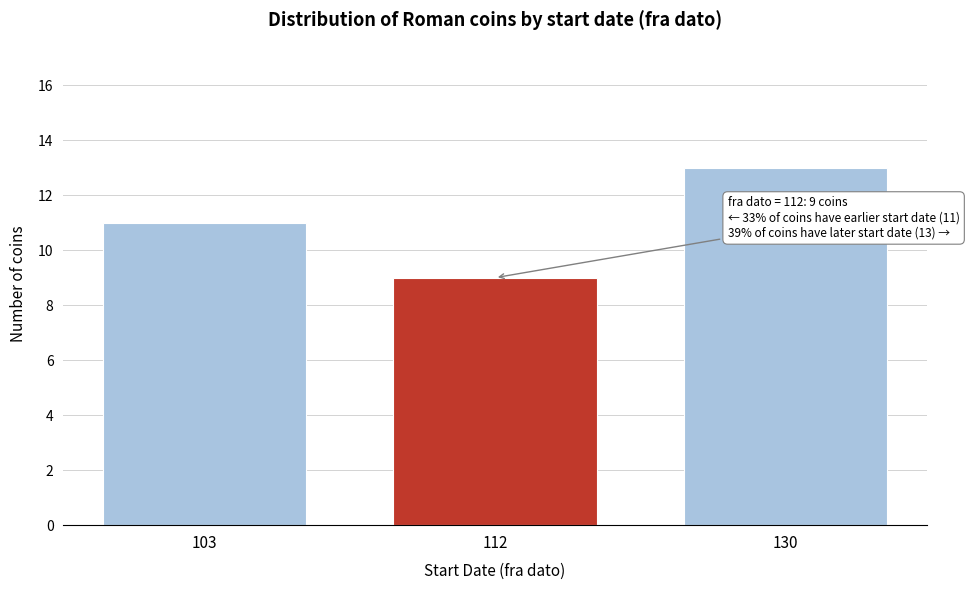

Reading left to right, transcribe all the data shown in this chart.

11	9	13